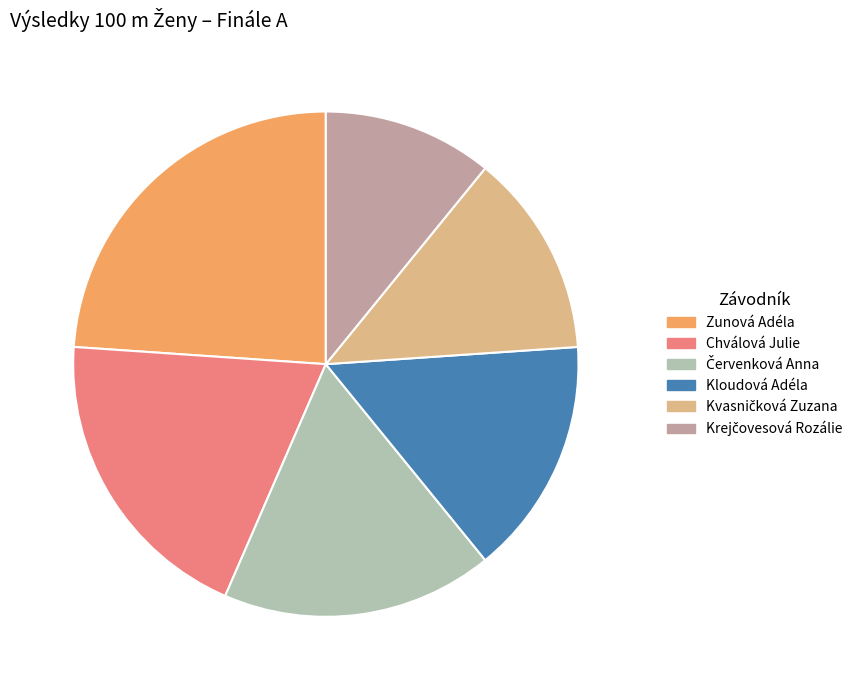

What is the largest slice in the pie chart?

Zunová Adéla